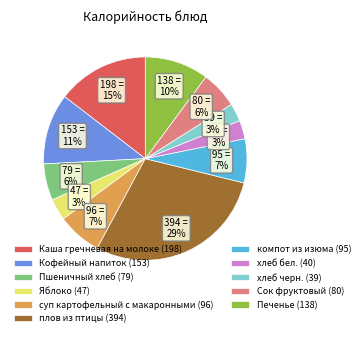

Between компот из изюма and плов из птицы, which is larger?

плов из птицы